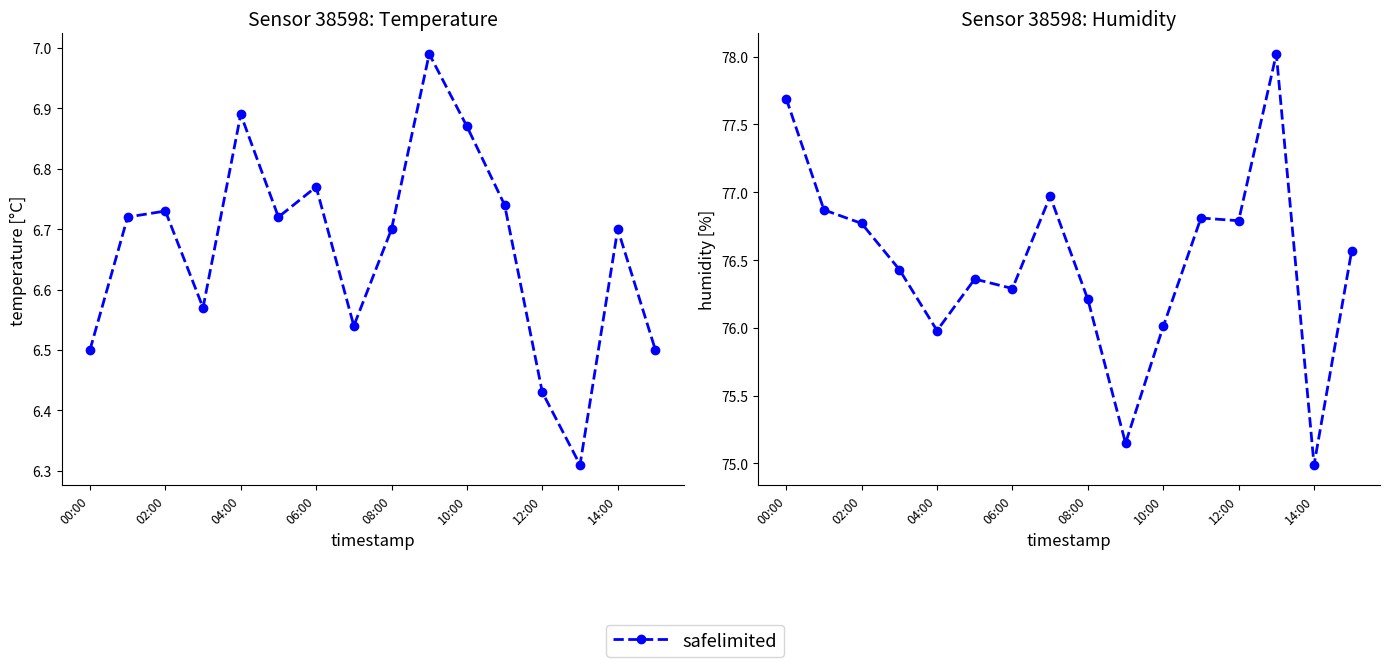

Where is the data nearest to the value 76?

10:00